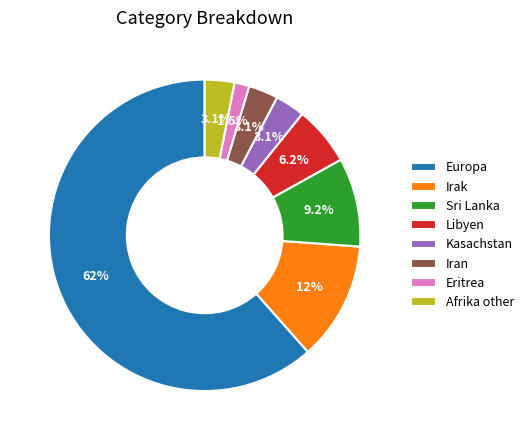

Is there a majority slice in this chart?

Yes